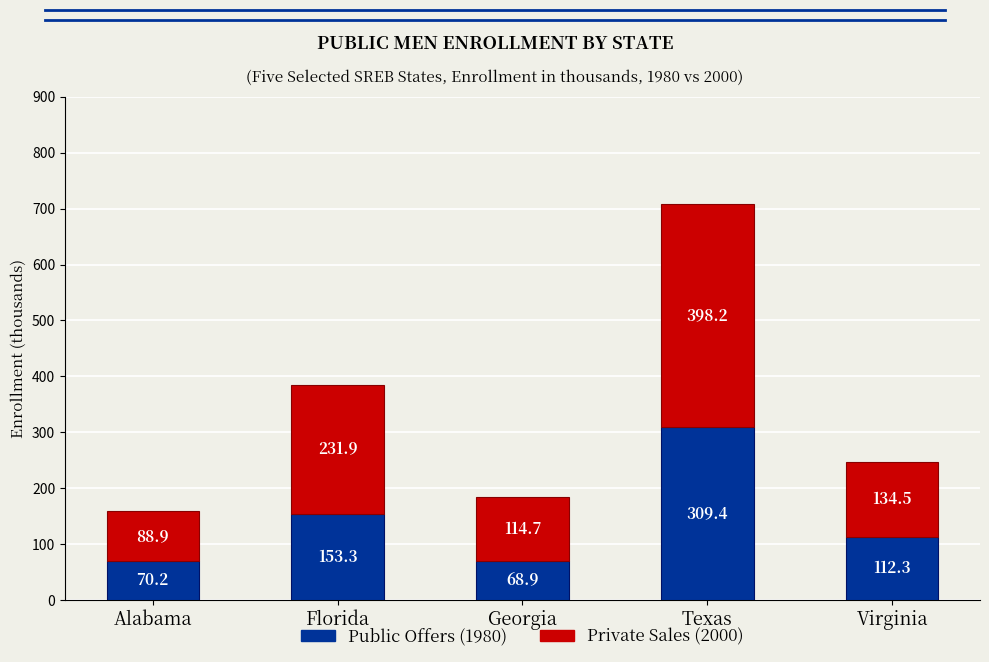

Reading left to right, what are the values for Public Offers (1980)?

70.2	153.3	68.9	309.4	112.3